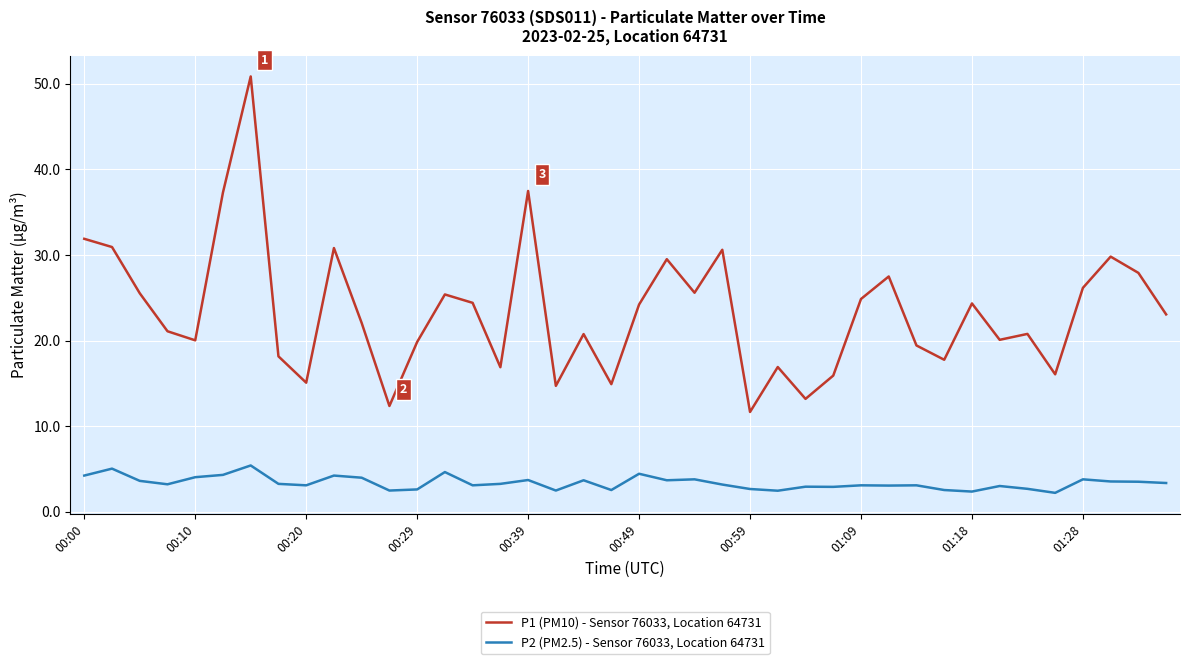

True or false: P2 (PM2.5) - Sensor 76033, Location 64731 and P1 (PM10) - Sensor 76033, Location 64731 cross at least once.

False